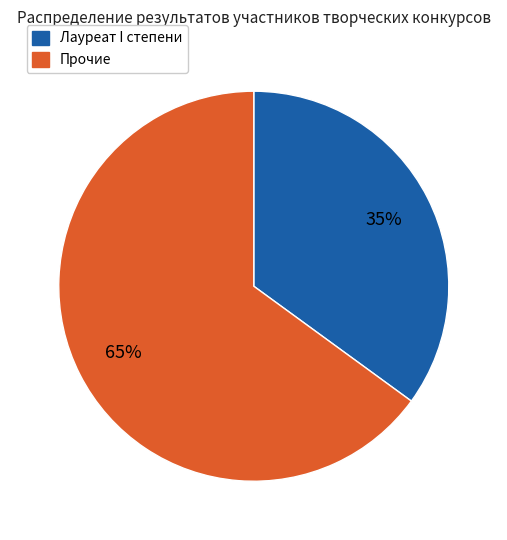

To the nearest percent, what is the average slice percentage?

50%